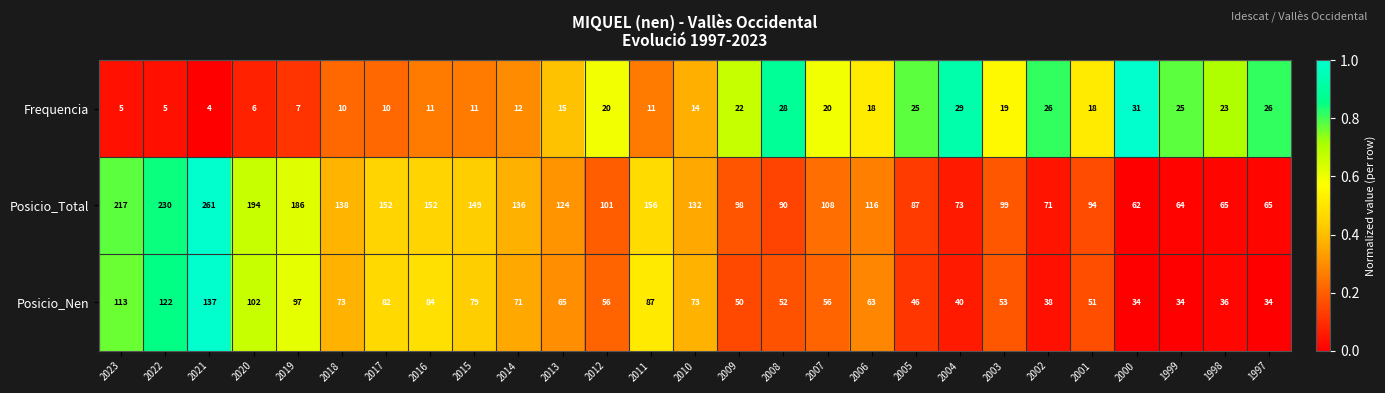

List the series in order of their peak value, lowest first.

Frequencia, Posicio_Nen, Posicio_Total